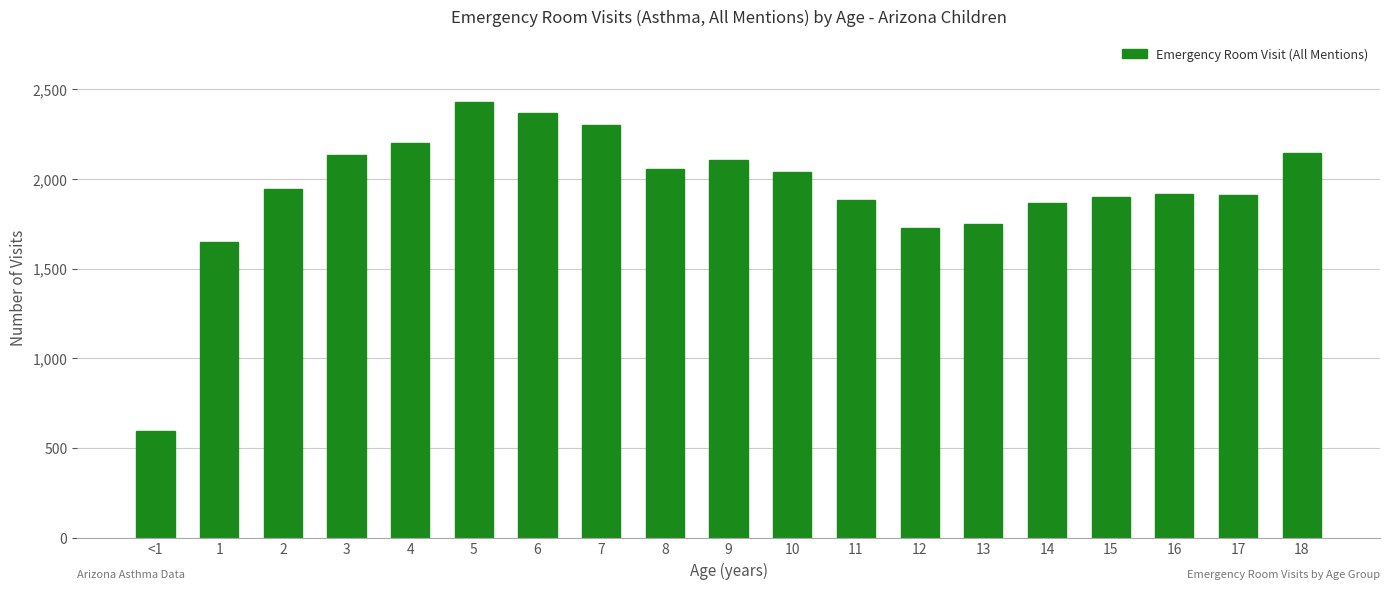

Read the value at 16, to the nearest 10.

1920